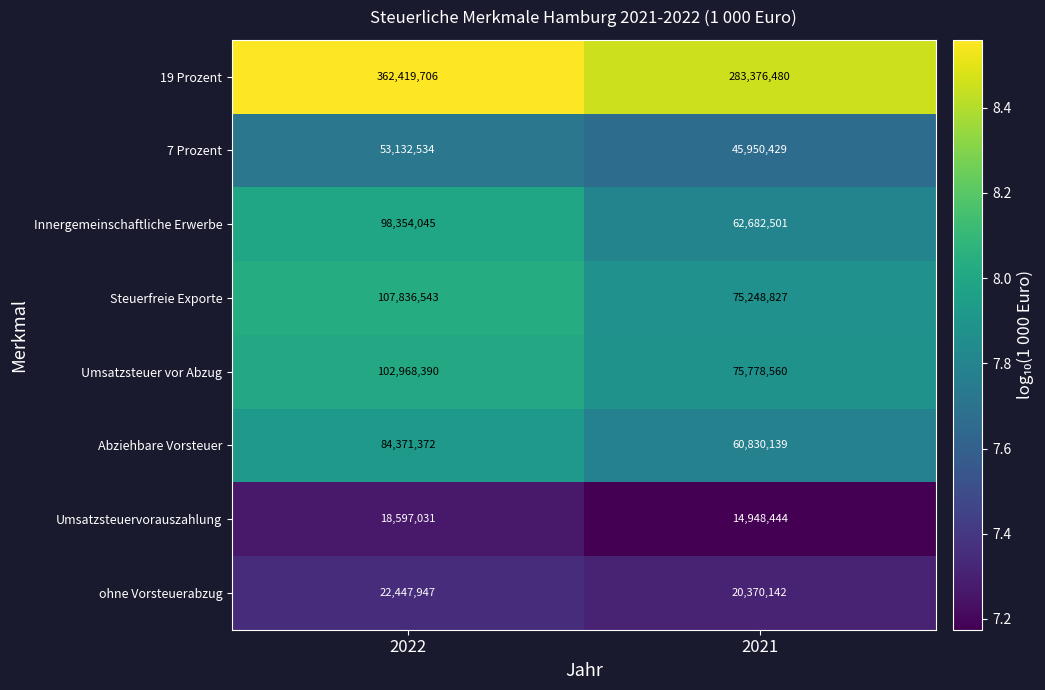

What is the maximum value shown in the chart?

362419706